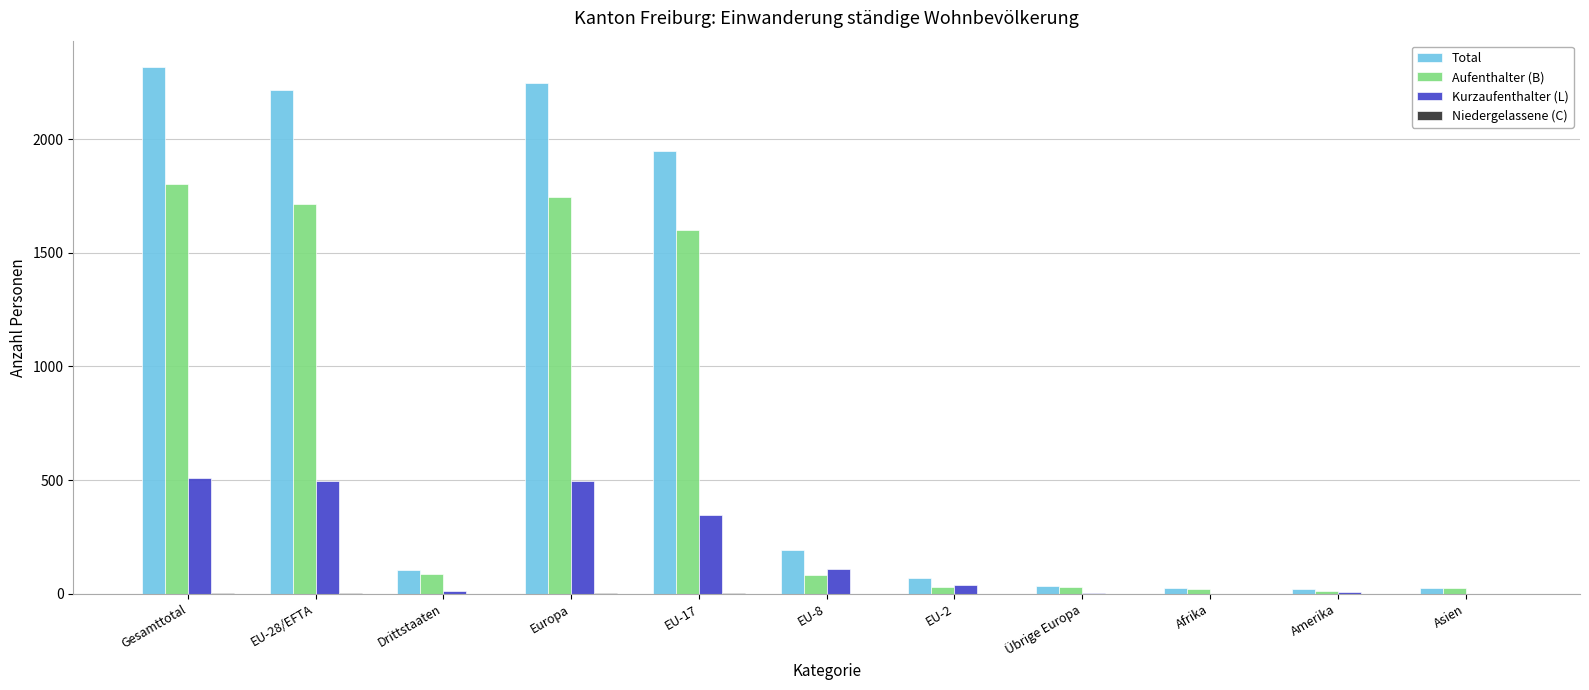

How many series are shown in this chart?

4